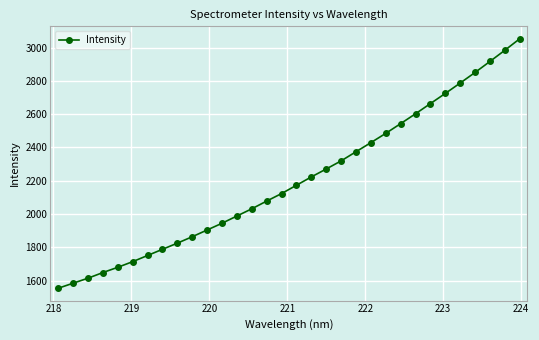

What is the value of the 5th point from the left?

1680.5